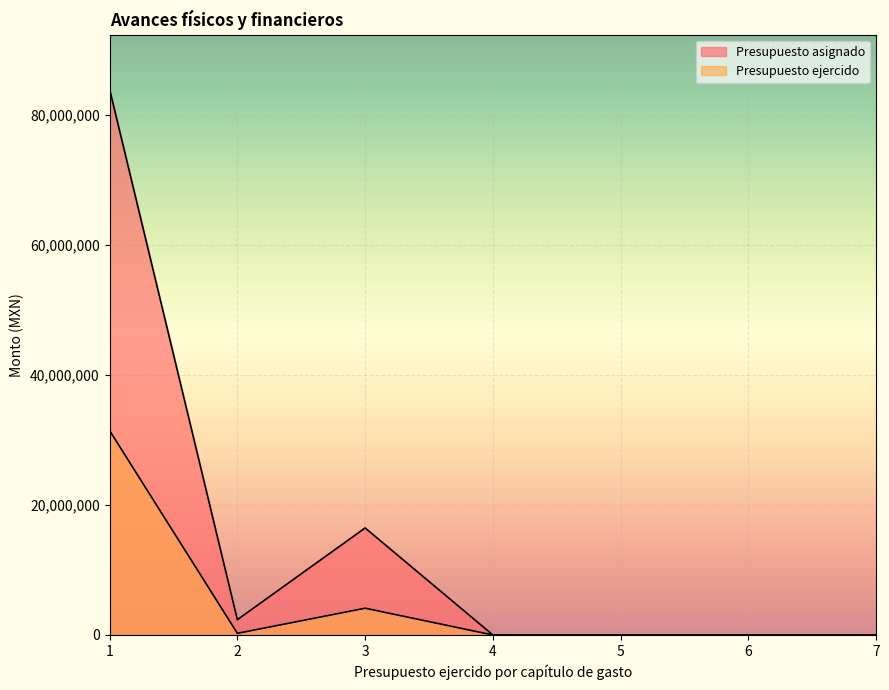

What is the difference between the maximum and minimum values in the Presupuesto asignado series?

83907216.0